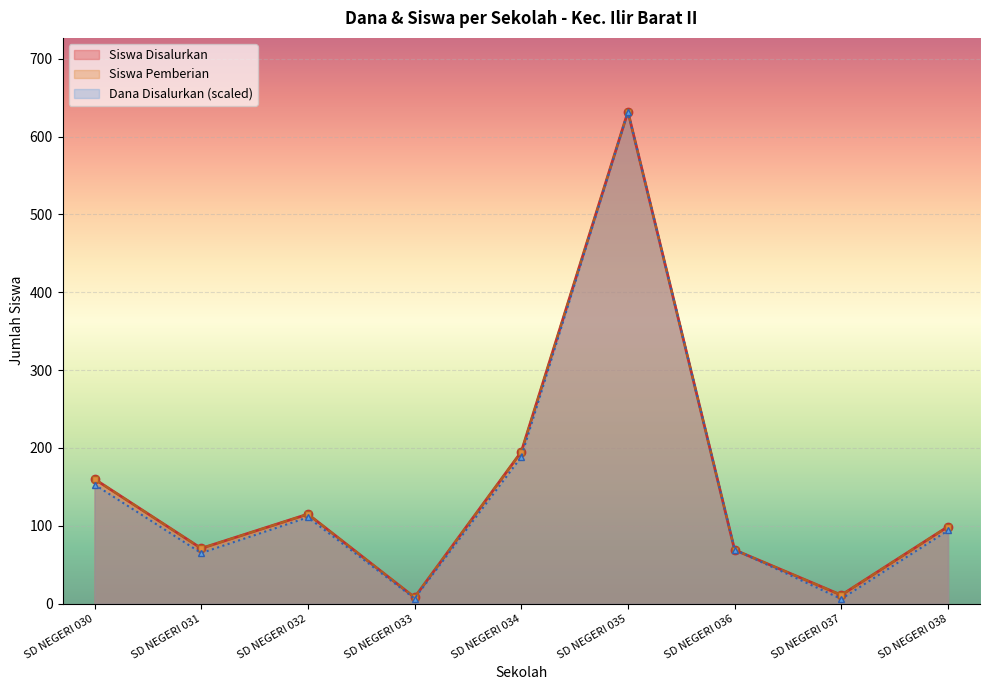

Count the number of data series in this chart.

3